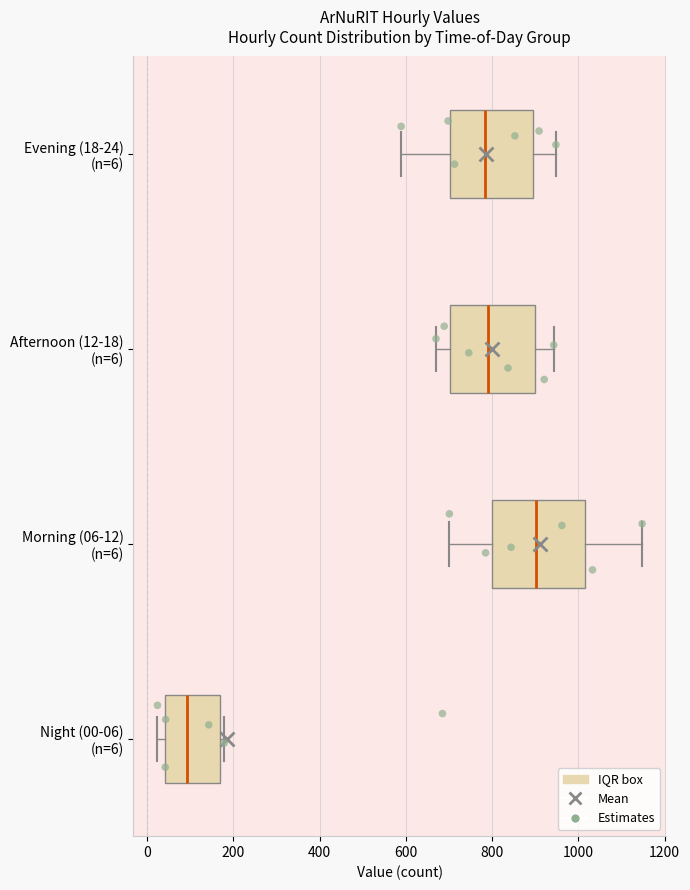

Reading bottom to top, read every box against the x-axis: the position of its median line, the range the box covers, and the ends of its whiskers. The values are not printed on the chart, so give them approximately, as read against the axis.

Night (00-06) (n=6): median 100, box 40 to 180, whiskers 20 to 180 (just right of the box's right edge)
Morning (06-12) (n=6): median 900, box 800 to 1020, whiskers 700 to 1140
Afternoon (12-18) (n=6): median 800, box 700 to 900, whiskers 680 to 940
Evening (18-24) (n=6): median 780, box 700 to 900, whiskers 580 to 940